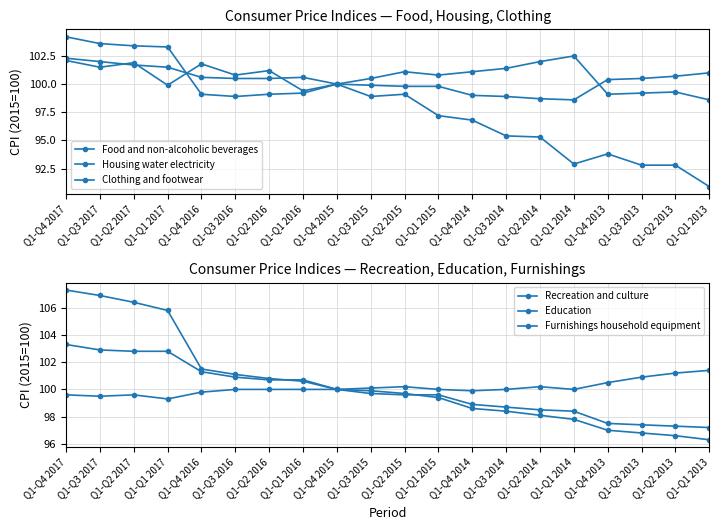

The Recreation and culture series shows 42.1 at Q1-Q4 2013. True or false?

False